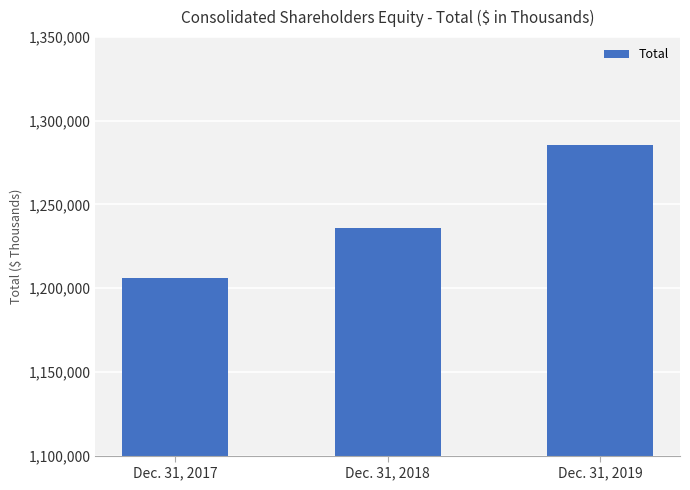

What is the maximum value shown in the chart?

1285645